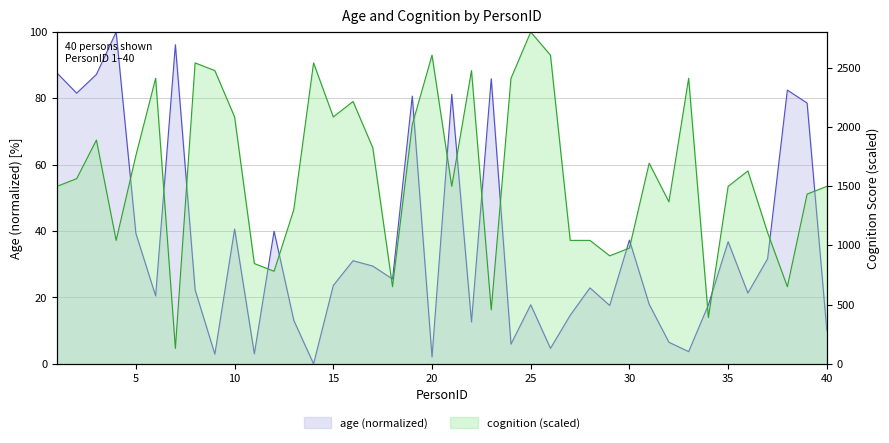

What is the greatest value displayed?

2800.0